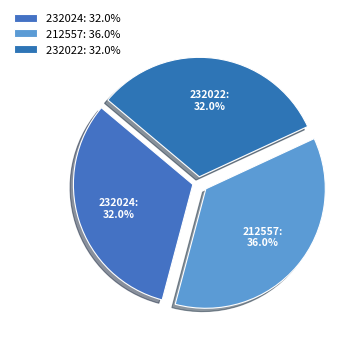

Is there any slice that represents more than half of the pie?

No